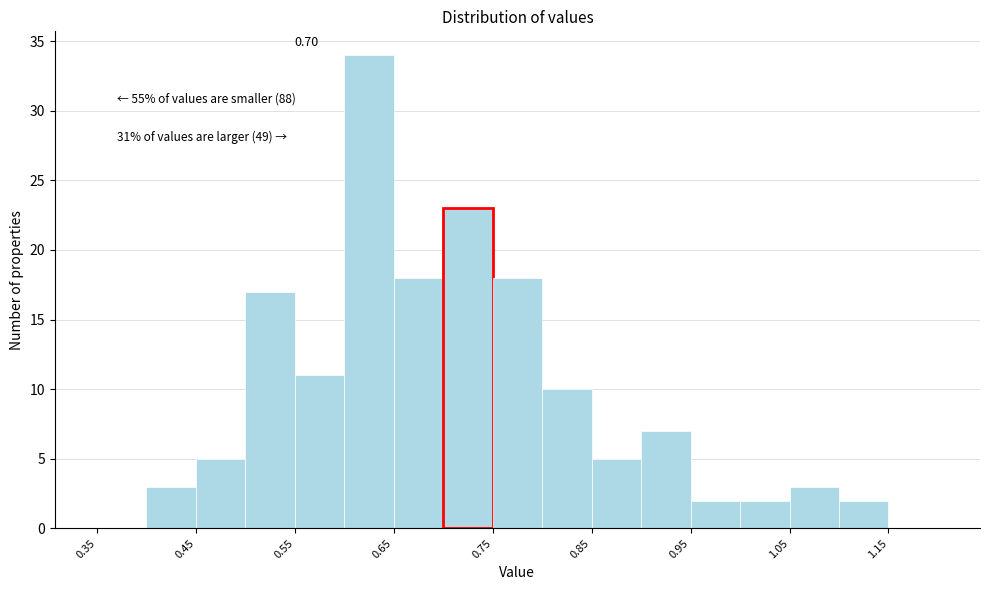

Which range on the x-axis has the tallest bar?

0.60 to 0.65